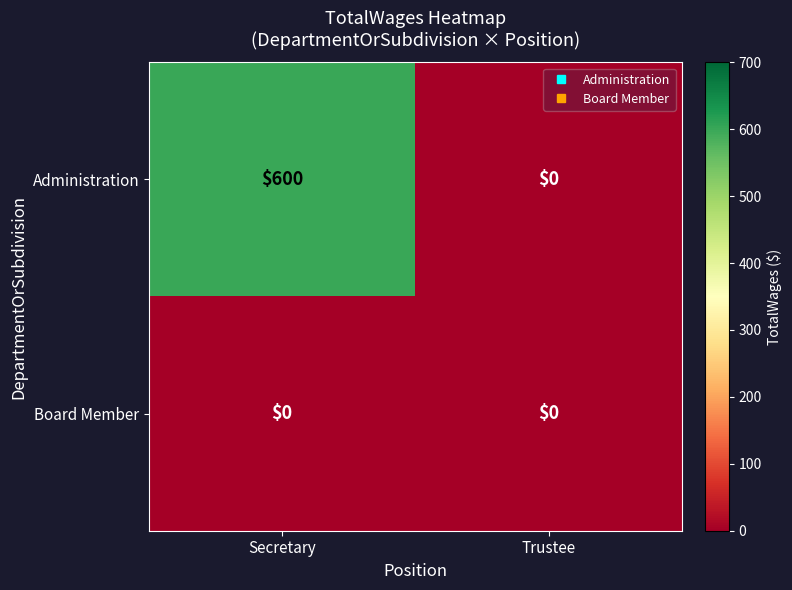

What is the maximum value for Administration?

600